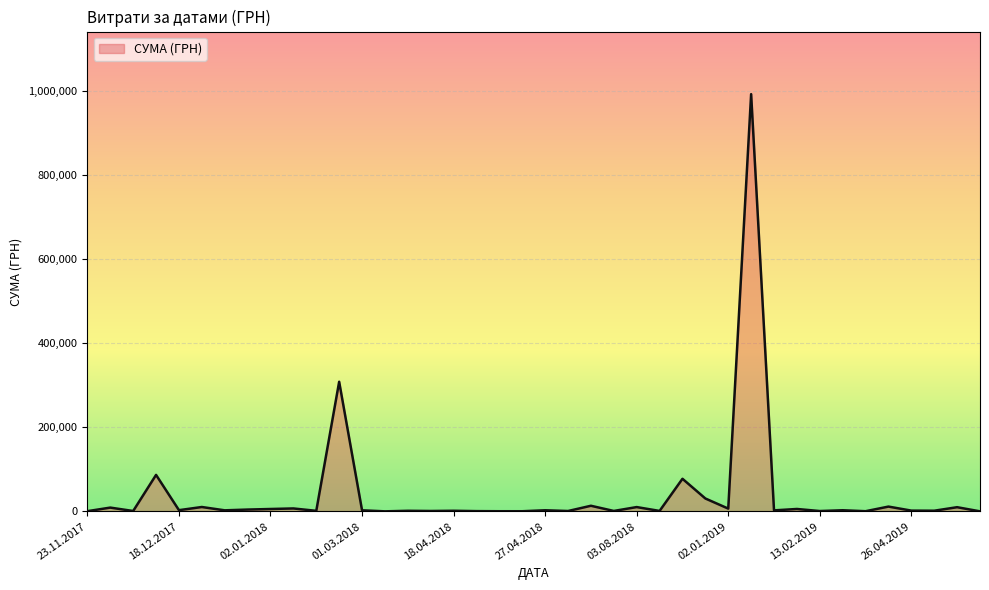

What is the smallest value displayed?

337.7